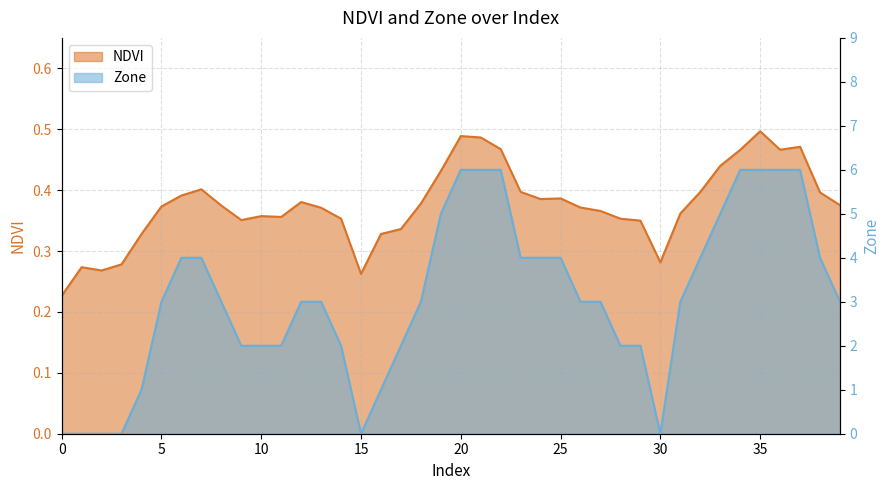

How many data points does each series have?

40